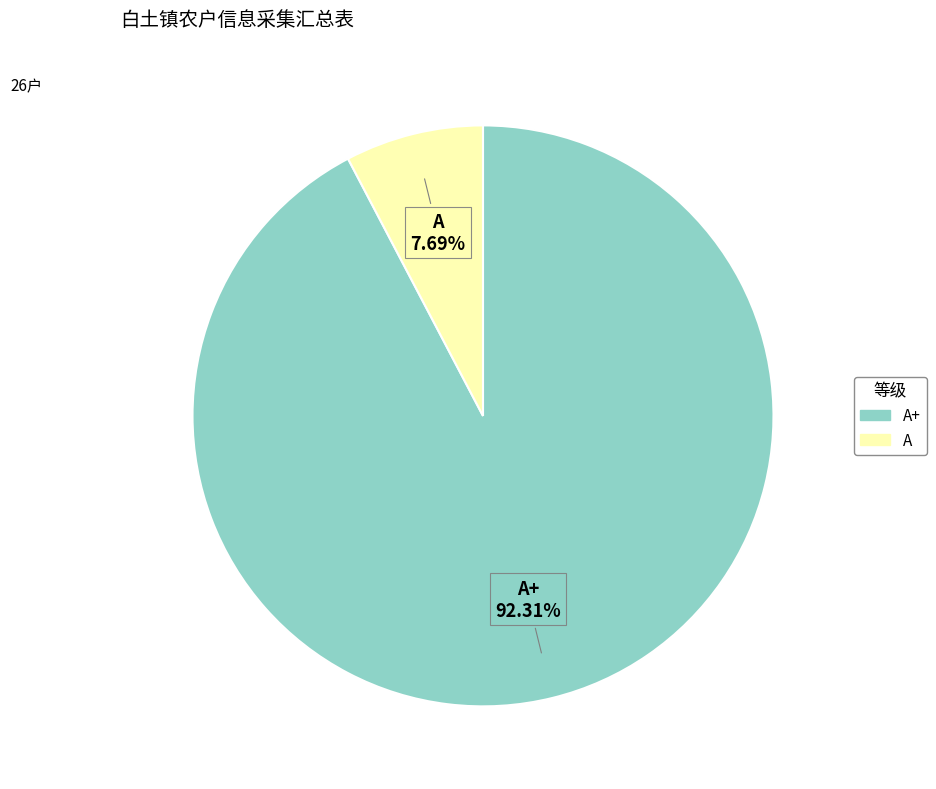

Does any single category account for the majority?

Yes